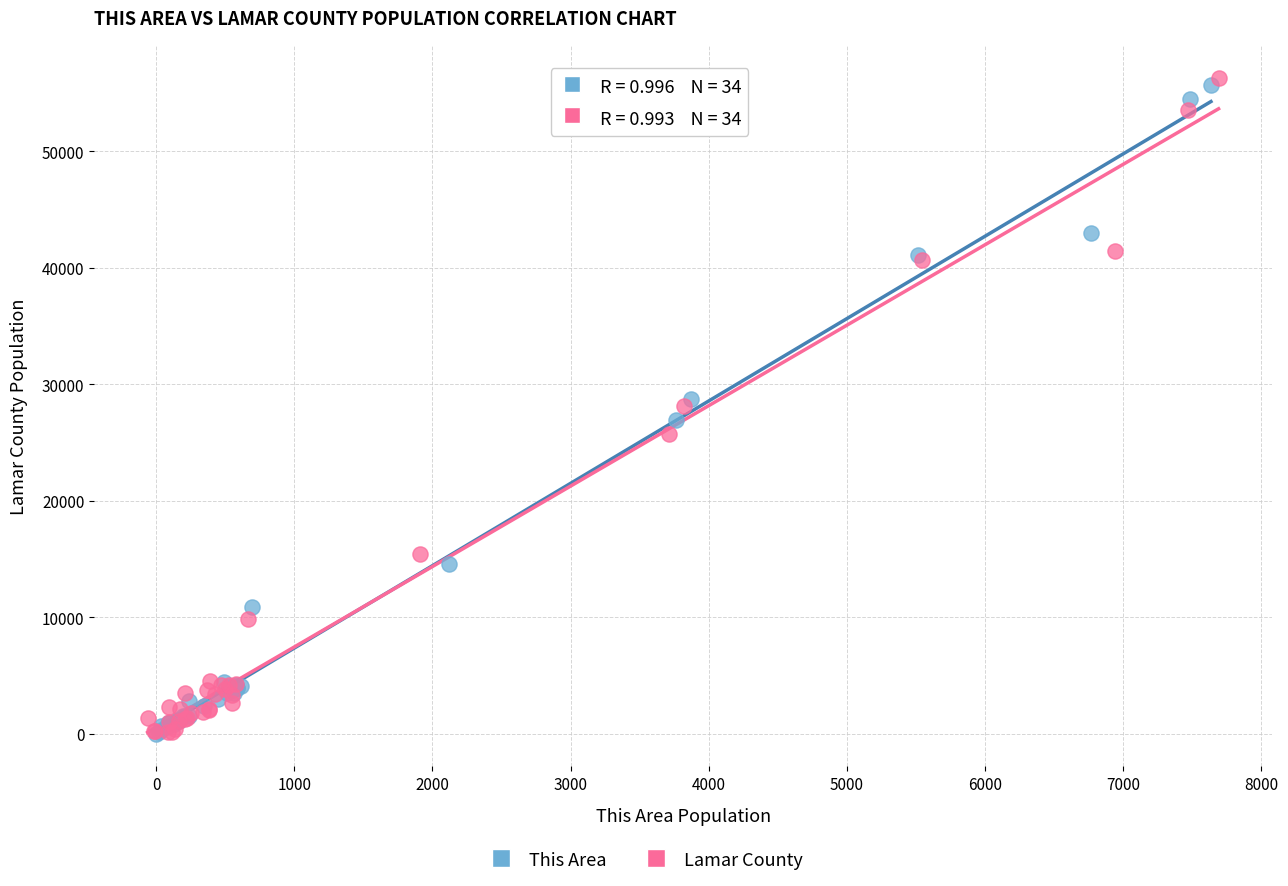

Which series reaches the maximum Y coordinate?

Lamar County